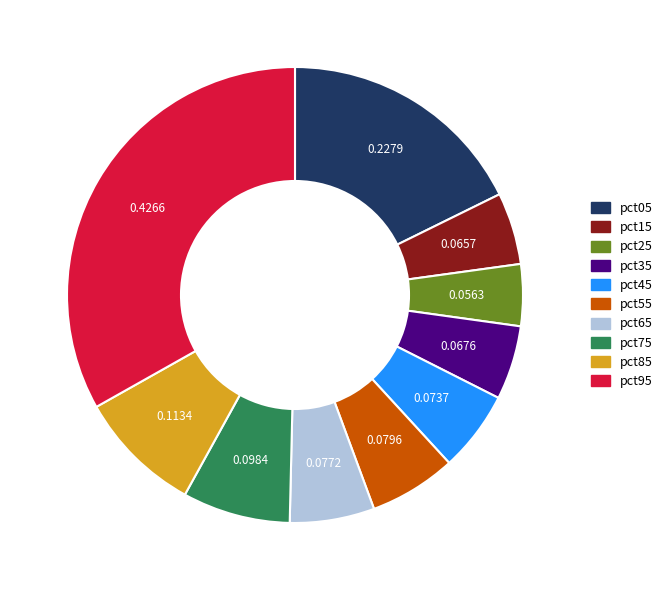

Is the sum of pct55 and pct15 greater than half?

No